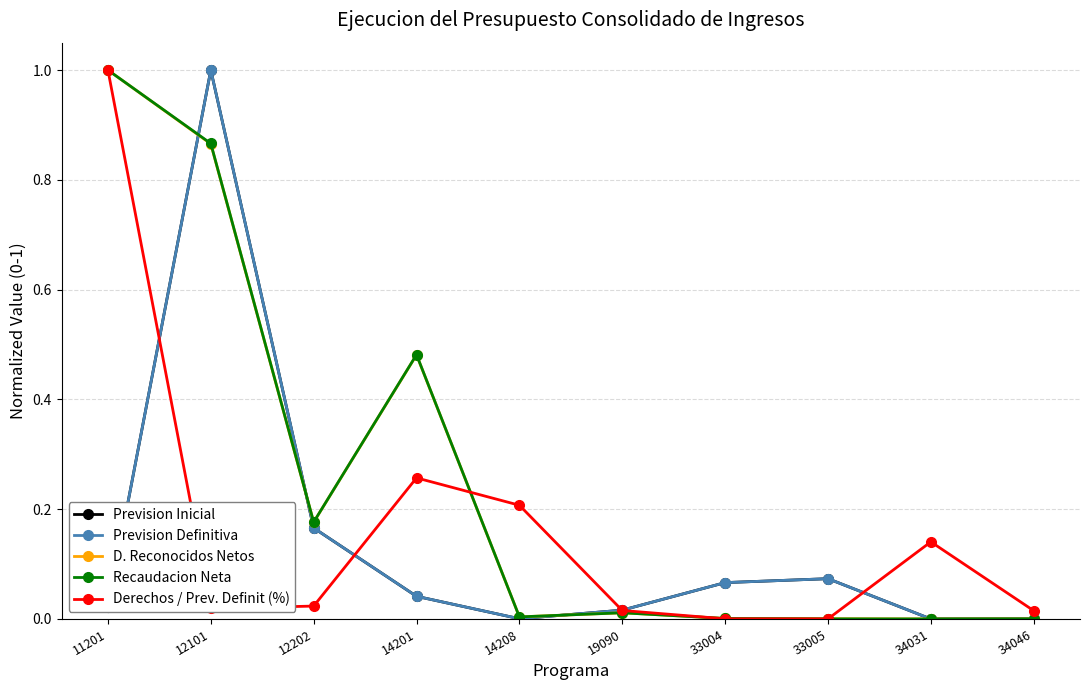

Where is D. Reconocidos Netos nearest to the value 0?

34031